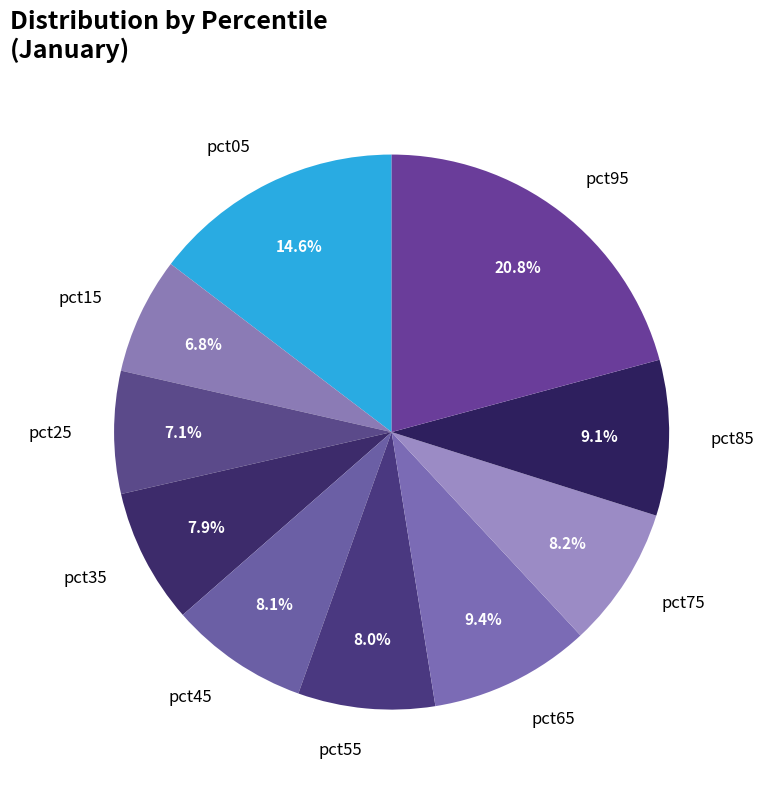

To the nearest percent, what is the difference between the pct15 and pct75 slice percentages?

1%